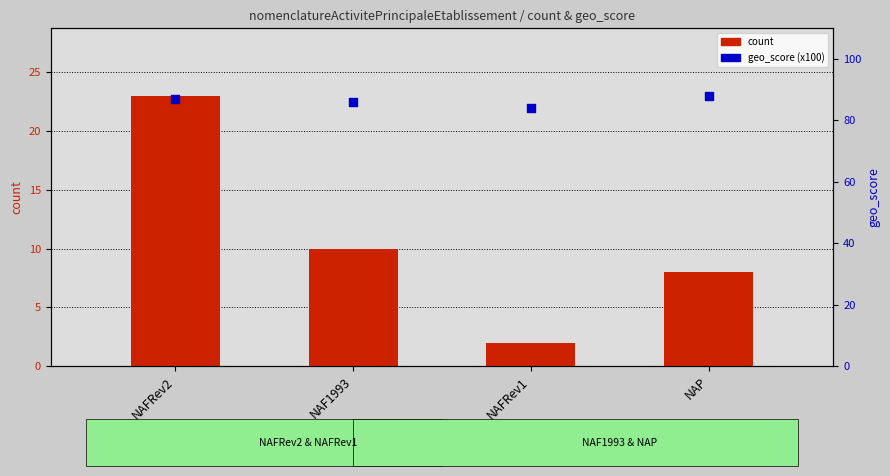

Which series has the largest total across all categories?

geo_score (x100)